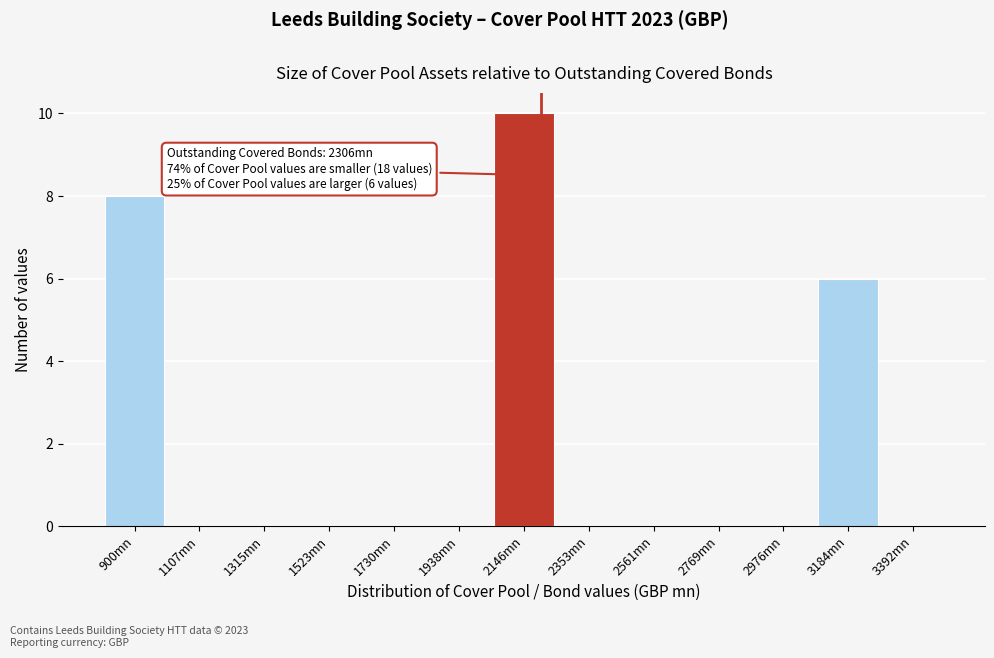

Reading left to right, transcribe all the data shown in this chart.

900mn=8	1107mn=0	1315mn=0	1523mn=0	1730mn=0	1938mn=0	2146mn=10	2353mn=0	2561mn=0	2769mn=0	2976mn=0	3184mn=6	3392mn=0